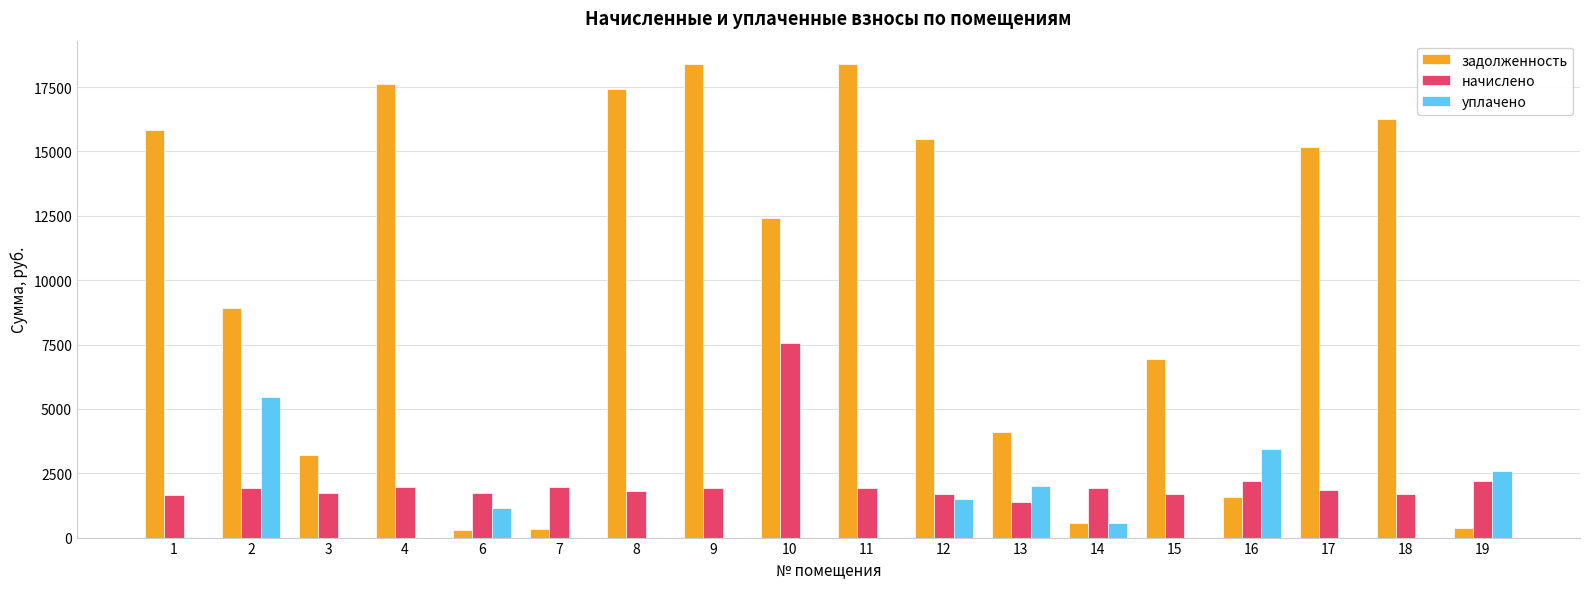

What is the spread (max minus min) of values at 14?

1343.8